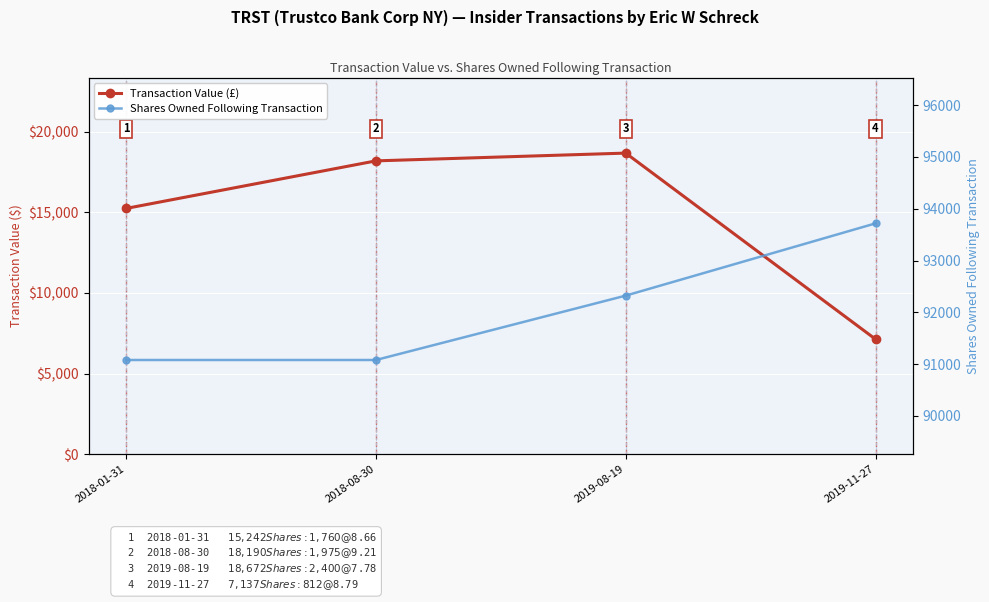

Reading left to right, transcribe all the data shown in this chart.

Transaction Value (£): 15242	18190	18672	7137
Shares Owned Following Transaction: 91079	91079	92322	93717